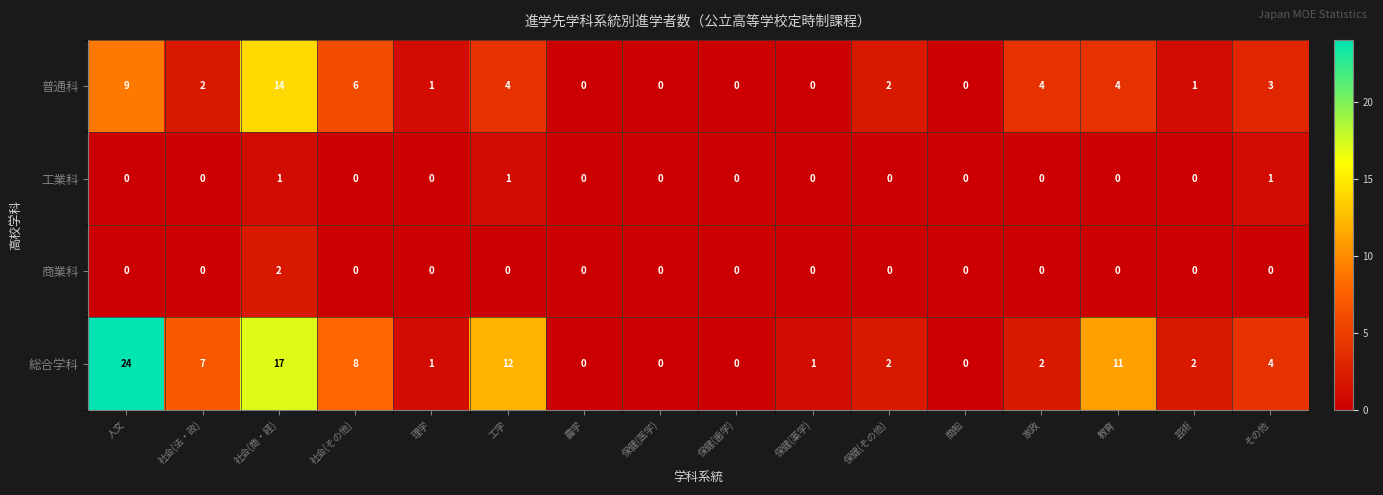

How many data points does each series have?

16